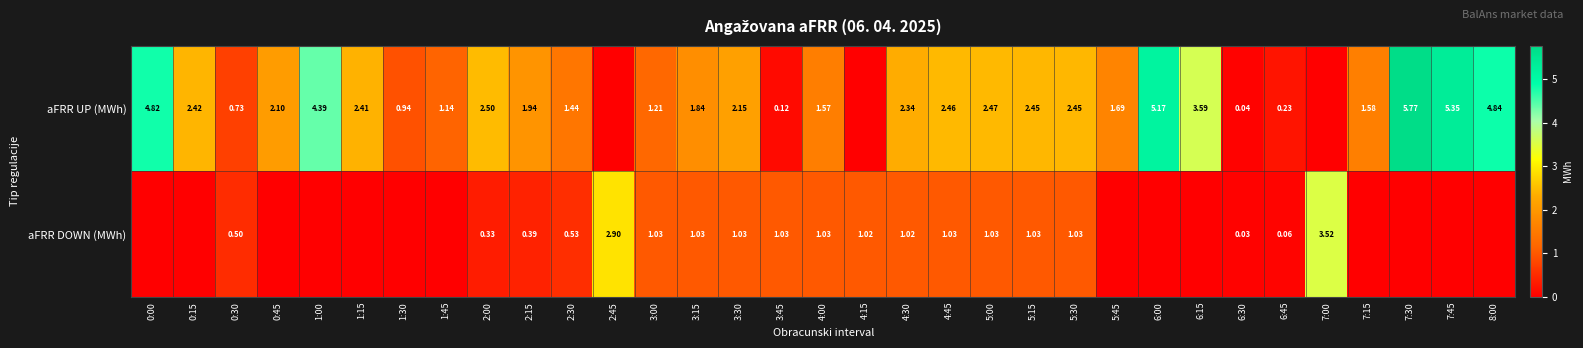

What is the spread (max minus min) of values at 5:15?

1.4